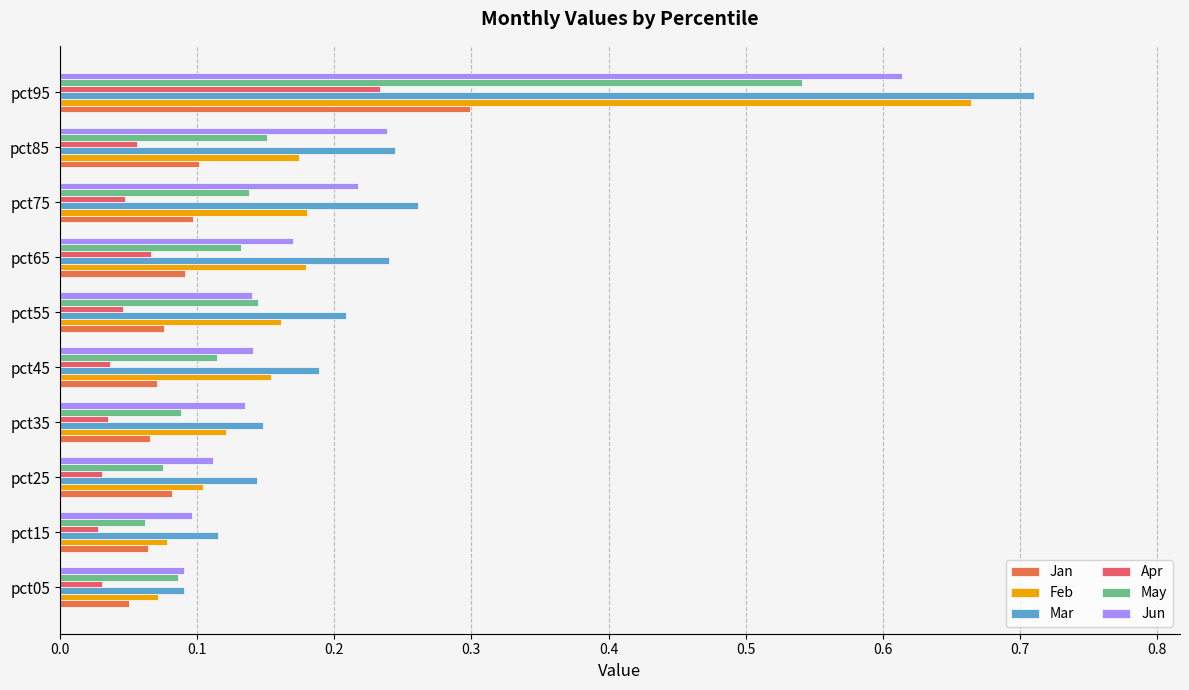

How many Feb values are between 0 and 1?

10